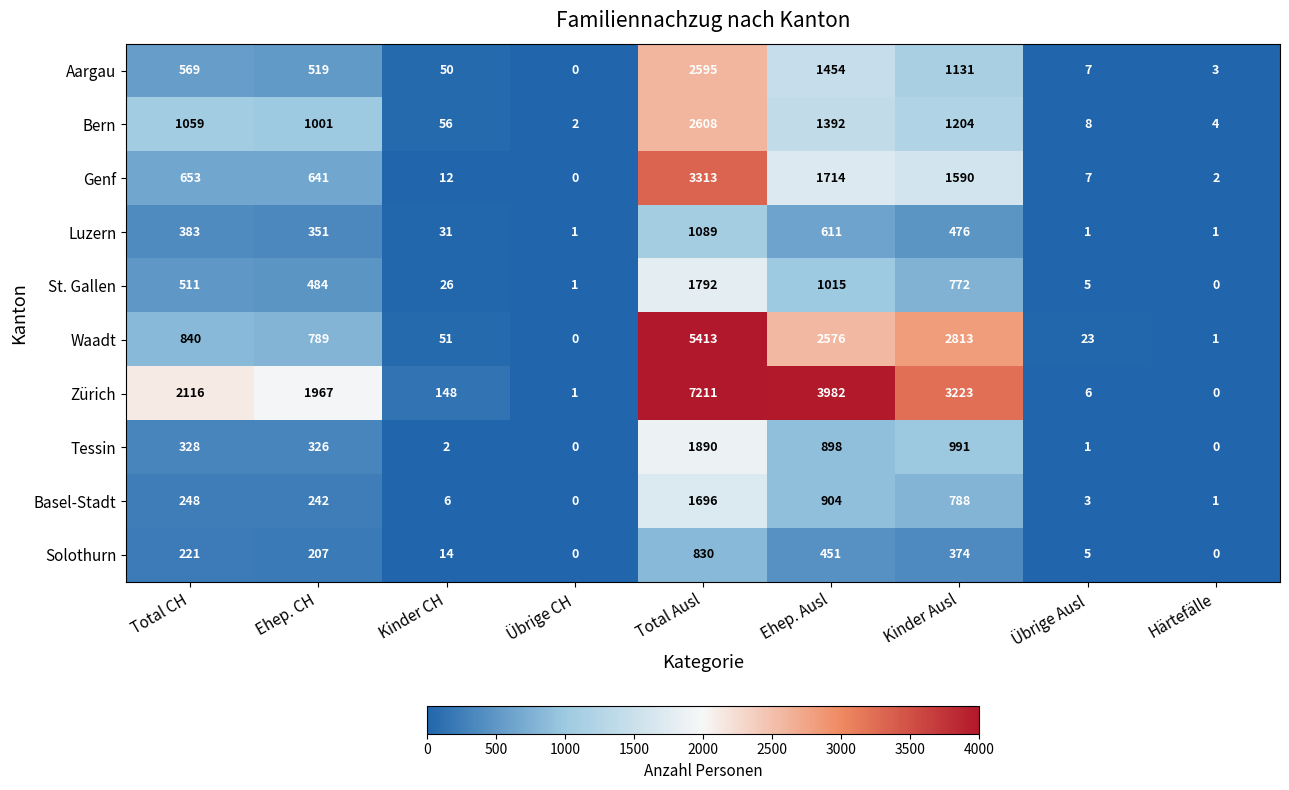

Is it true that Aargau equals 7 at Übrige Ausl?

True